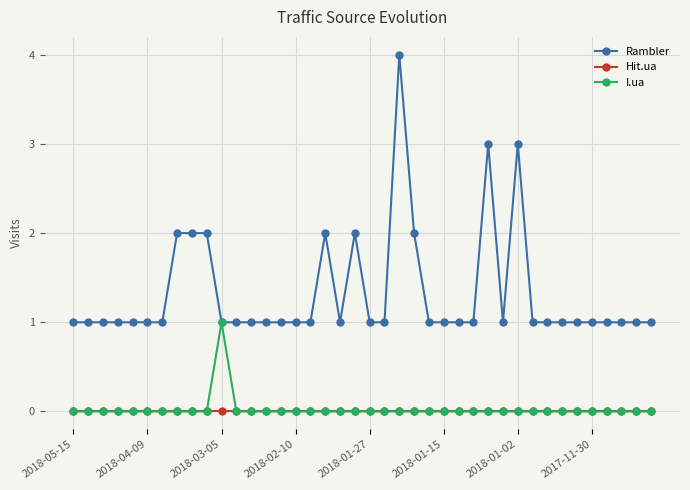

What are all the series names shown in the legend?

Rambler, Hit.ua, I.ua